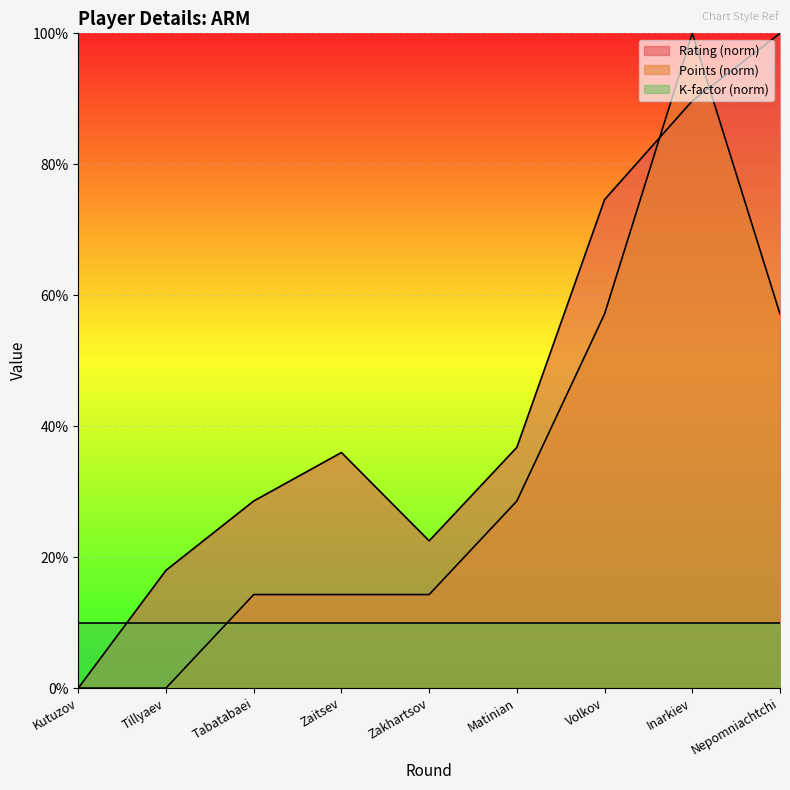

Which has a higher value, Zakhartsov or Tillyaev?

Zakhartsov